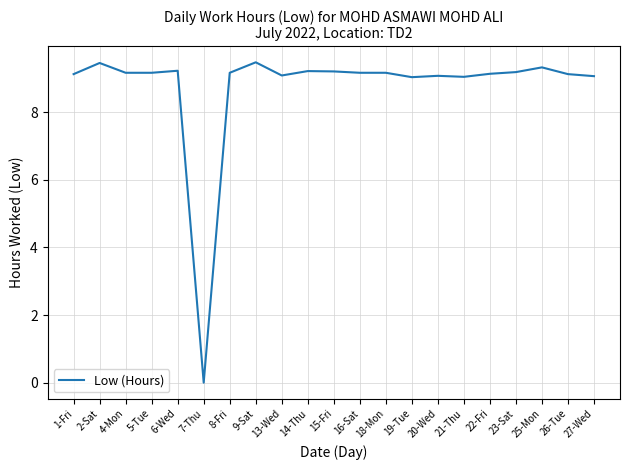

What position from the right is 6-Wed?

17